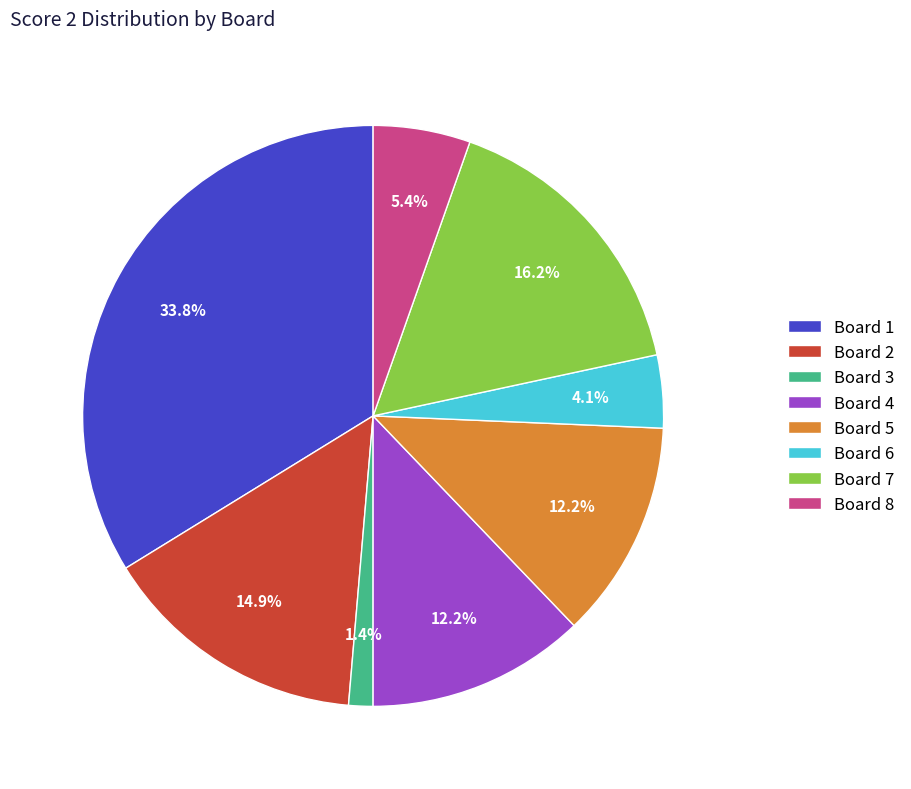

Between Board 3 and Board 5, which is larger?

Board 5